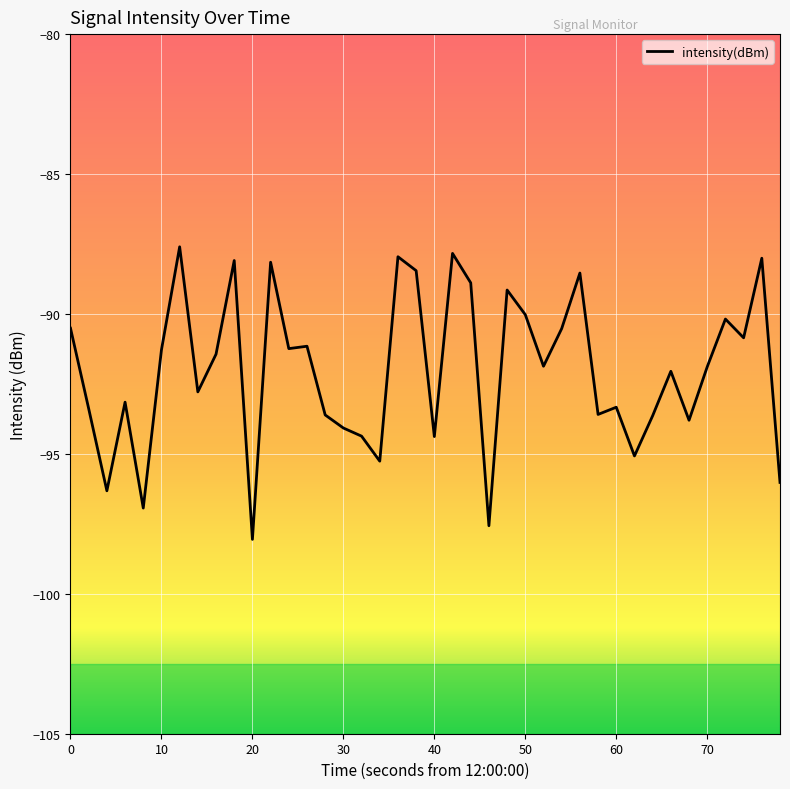

What is the difference between the maximum and minimum values?

10.5